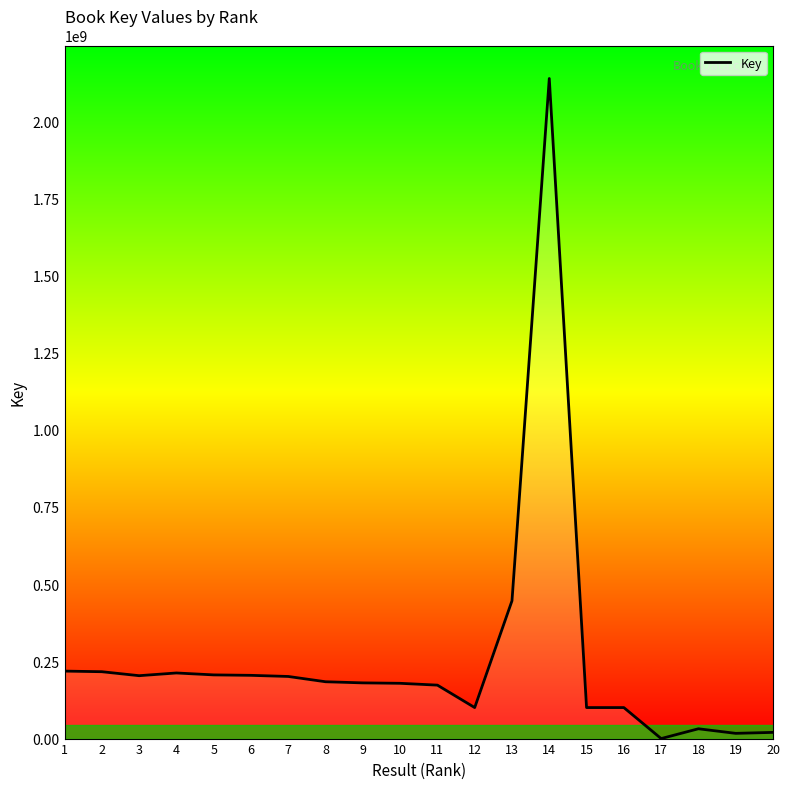

What is the difference between the maximum and minimum values?

2137692936